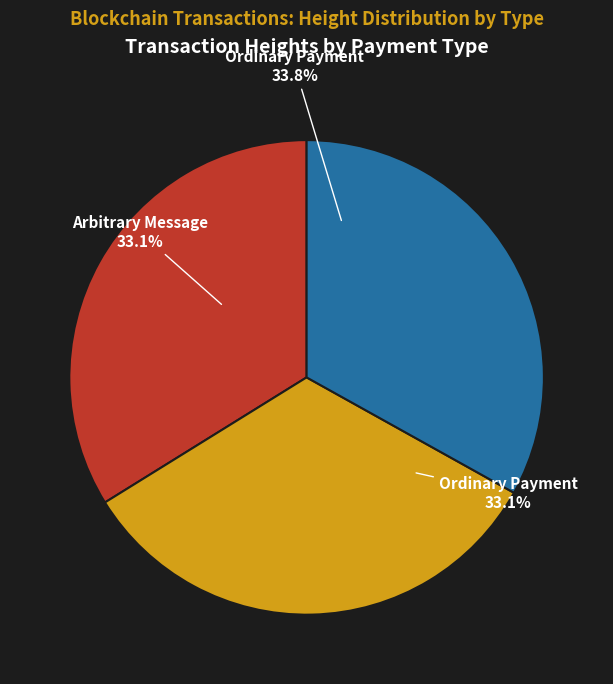

The Ordinary Payment (362813) slice represents 41% of the pie. True or false?

False